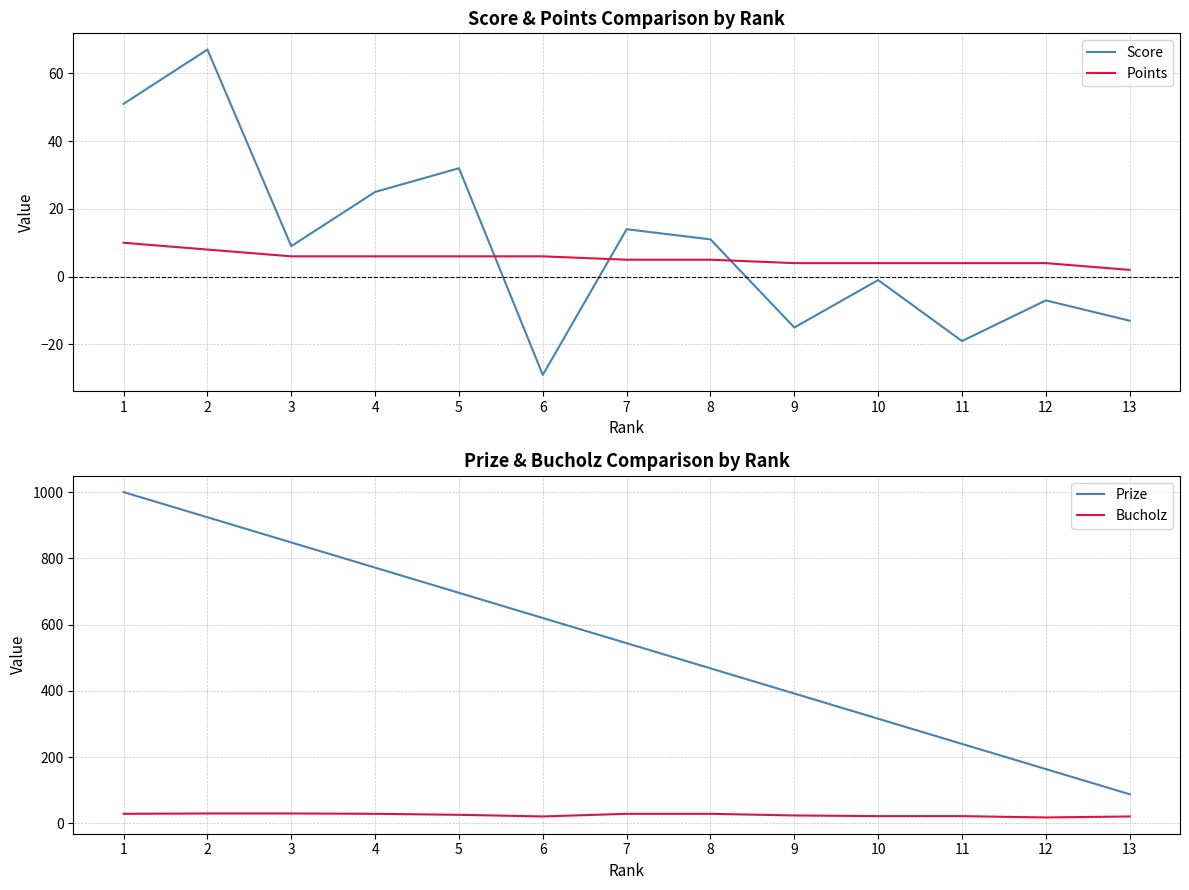

At how many categories does at least one series exceed 339?

9